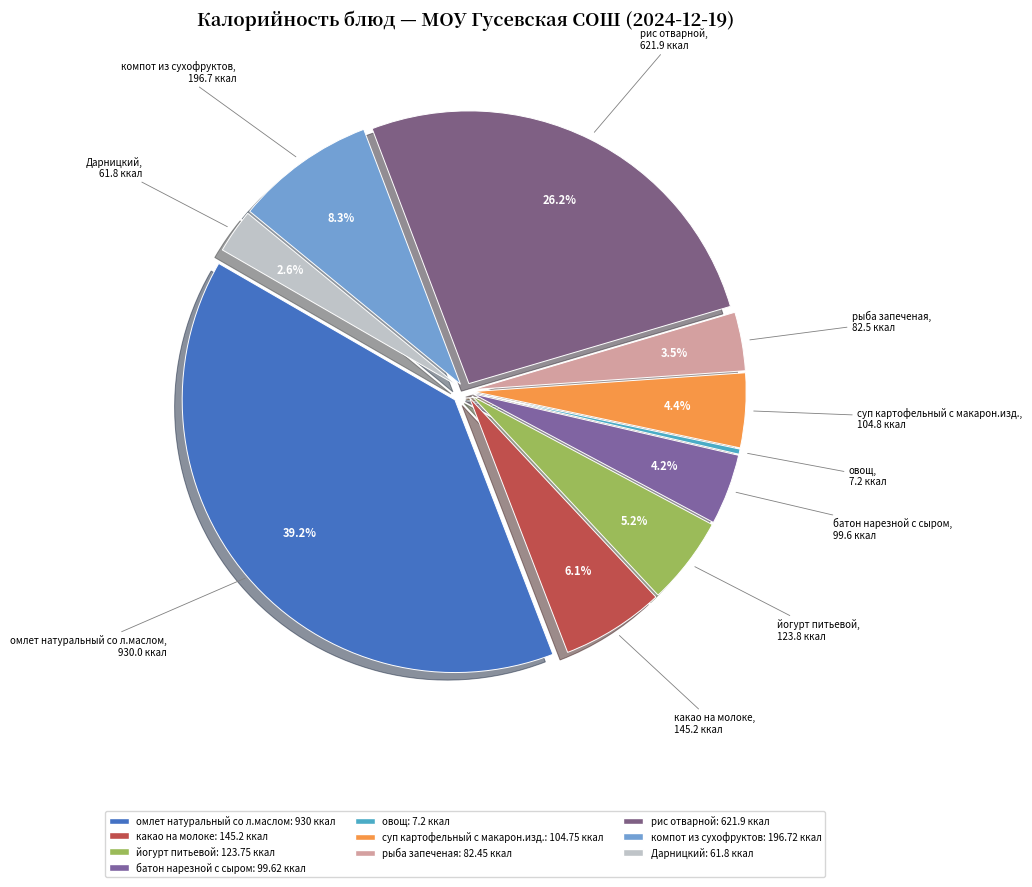

How many slices are in this pie chart?

10